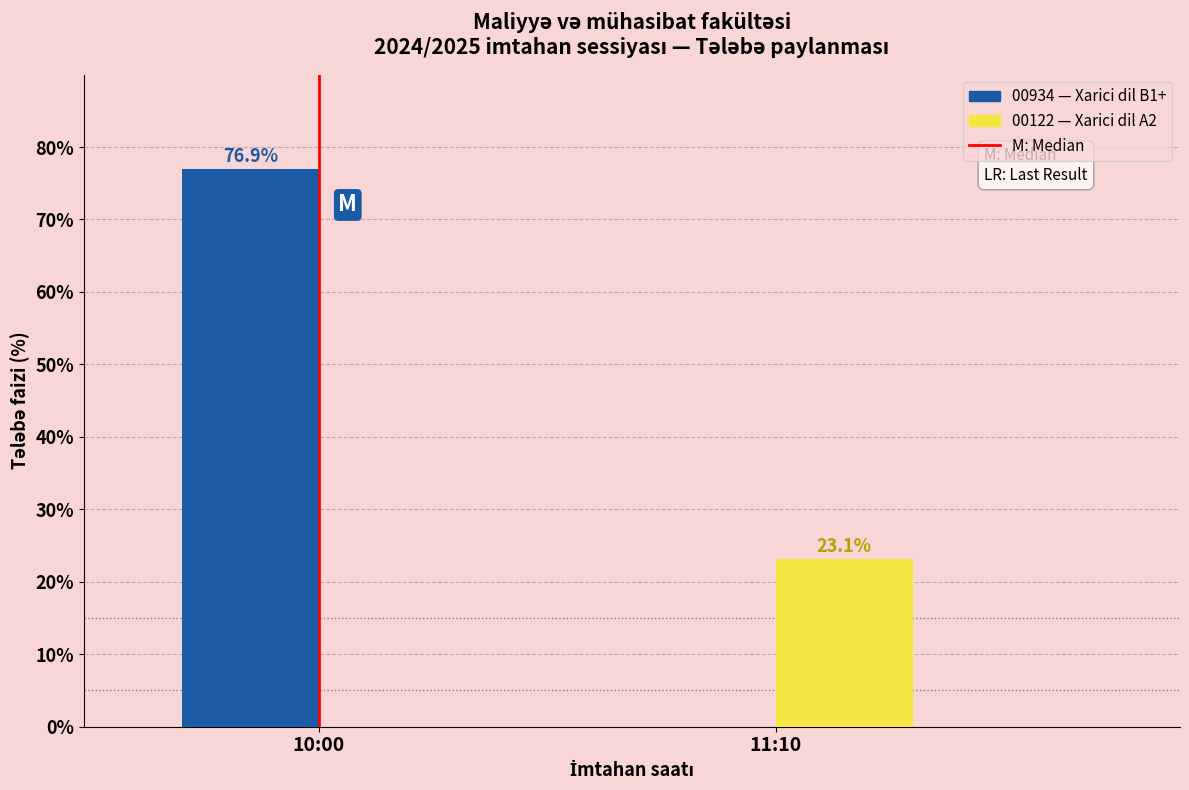

Which label corresponds to the largest value in the chart?

10:00